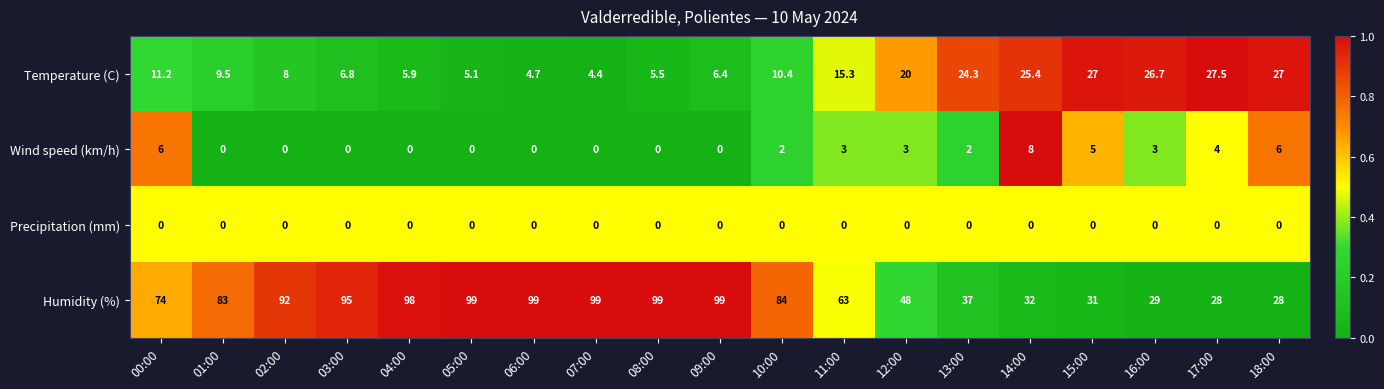

How many Wind speed (km/h) values are between 0 and 4?

15